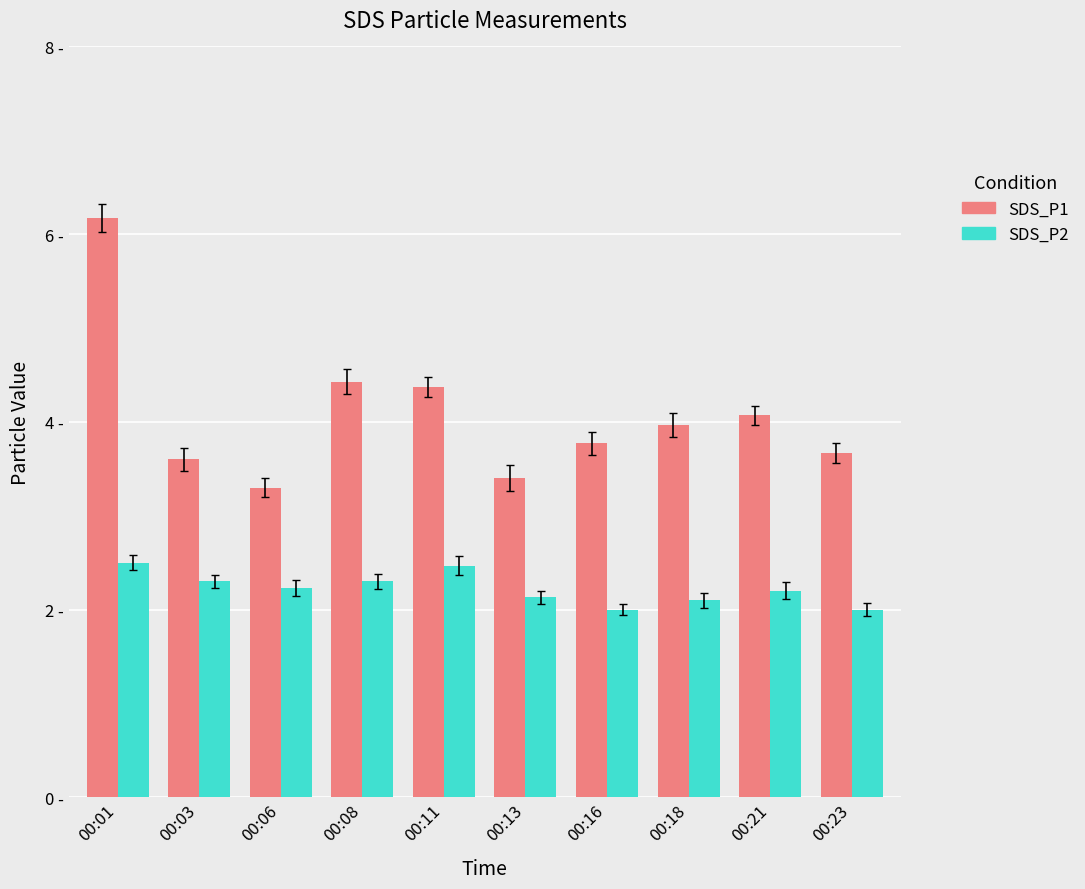

The SDS_P2 series shows 2.0 at 00:16. True or false?

True